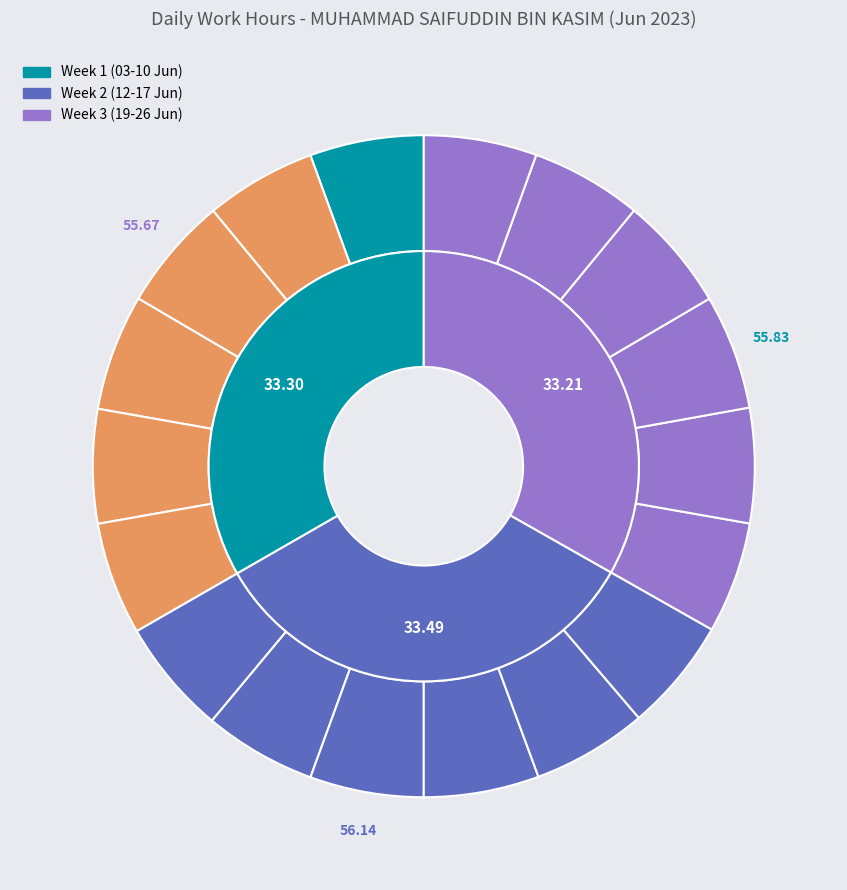

What percentage is the Sat (10-Jun) slice, to the nearest percent?

6%